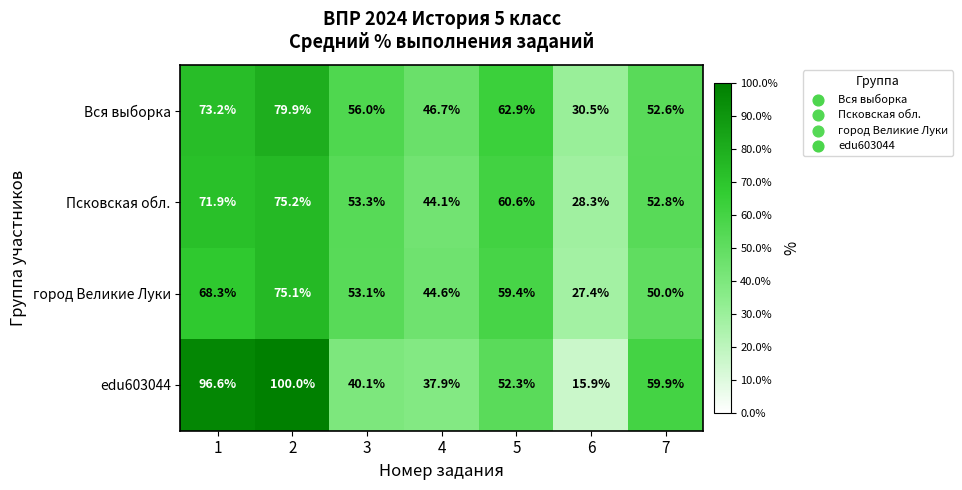

What is the difference between the maximum and minimum values in the Вся выборка series?

49.4